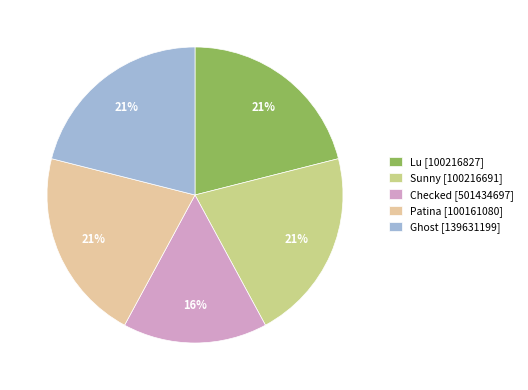

Which has a higher value, Checked [501434697] or Lu [100216827]?

Lu [100216827]